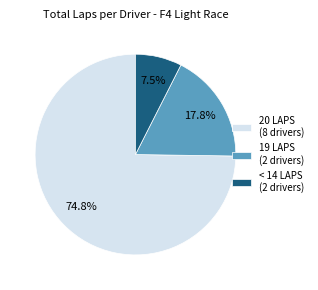

What is the ratio of the value at 20 LAPS (8 drivers) to the value at 19 LAPS (2 drivers)?

4.2